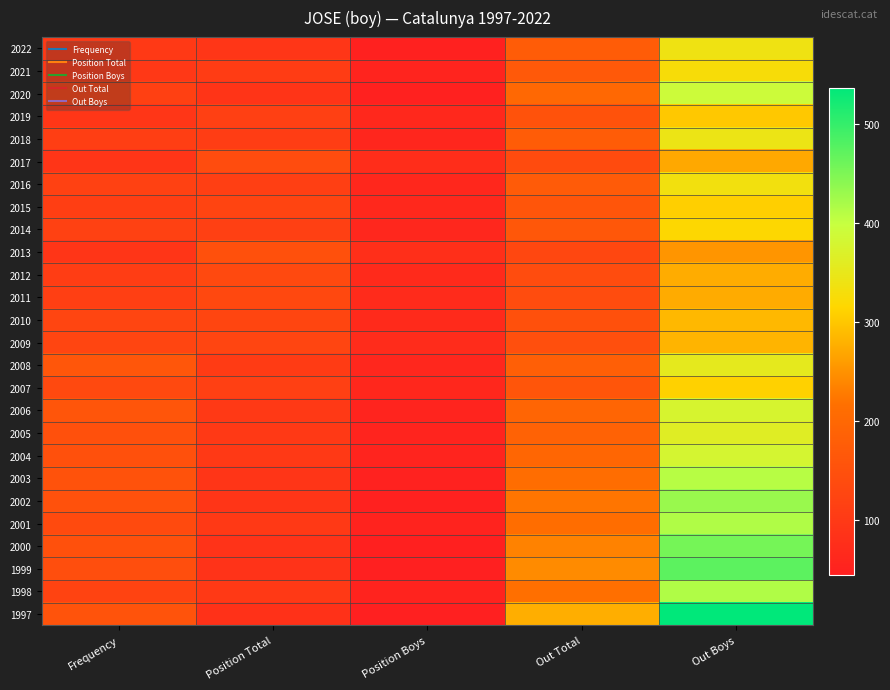

Reading left to right, what are all the values shown in this chart?

2022: Frequency=99	Position Total=94	Position Boys=48	Out Total=176	Out Boys=340
2021: Frequency=97	Position Total=106	Position Boys=56	Out Total=168	Out Boys=327
2020: Frequency=116	Position Total=90	Position Boys=48	Out Total=200	Out Boys=392
2019: Frequency=94	Position Total=115	Position Boys=64	Out Total=154	Out Boys=302
2018: Frequency=111	Position Total=109	Position Boys=59	Out Total=176	Out Boys=343
2017: Frequency=93	Position Total=141	Position Boys=74	Out Total=140	Out Boys=271
2016: Frequency=118	Position Total=113	Position Boys=62	Out Total=172	Out Boys=335
2015: Frequency=112	Position Total=124	Position Boys=65	Out Total=160	Out Boys=309
2014: Frequency=117	Position Total=115	Position Boys=61	Out Total=164	Out Boys=317
2013: Frequency=93	Position Total=149	Position Boys=79	Out Total=130	Out Boys=253
2012: Frequency=109	Position Total=134	Position Boys=68	Out Total=141	Out Boys=275
2011: Frequency=114	Position Total=132	Position Boys=70	Out Total=141	Out Boys=274
2010: Frequency=125	Position Total=126	Position Boys=69	Out Total=149	Out Boys=287
2009: Frequency=125	Position Total=125	Position Boys=71	Out Total=147	Out Boys=283
2008: Frequency=163	Position Total=105	Position Boys=61	Out Total=183	Out Boys=354
2007: Frequency=134	Position Total=115	Position Boys=62	Out Total=160	Out Boys=311
2006: Frequency=160	Position Total=100	Position Boys=54	Out Total=195	Out Boys=377
2005: Frequency=150	Position Total=101	Position Boys=56	Out Total=189	Out Boys=364
2004: Frequency=150	Position Total=99	Position Boys=56	Out Total=196	Out Boys=380
2003: Frequency=155	Position Total=93	Position Boys=50	Out Total=212	Out Boys=411
2002: Frequency=152	Position Total=91	Position Boys=49	Out Total=222	Out Boys=431
2001: Frequency=138	Position Total=99	Position Boys=53	Out Total=213	Out Boys=415
2000: Frequency=149	Position Total=88	Position Boys=46	Out Total=235	Out Boys=456
1999: Frequency=144	Position Total=88	Position Boys=45	Out Total=243	Out Boys=473
1998: Frequency=122	Position Total=100	Position Boys=53	Out Total=216	Out Boys=415
1997: Frequency=157	Position Total=84	Position Boys=45	Out Total=277	Out Boys=537